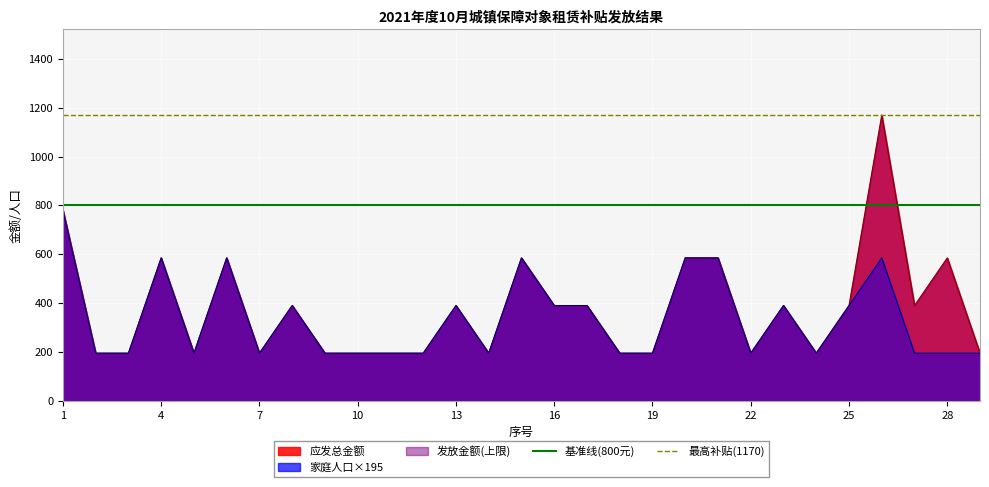

True or false: 最高补贴(1170) and 家庭人口×195 cross at least once.

False